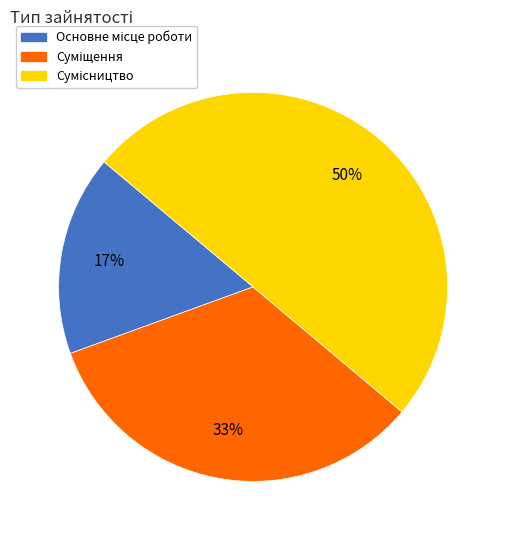

To the nearest percent, what is the difference between the largest and smallest slice percentages?

33%